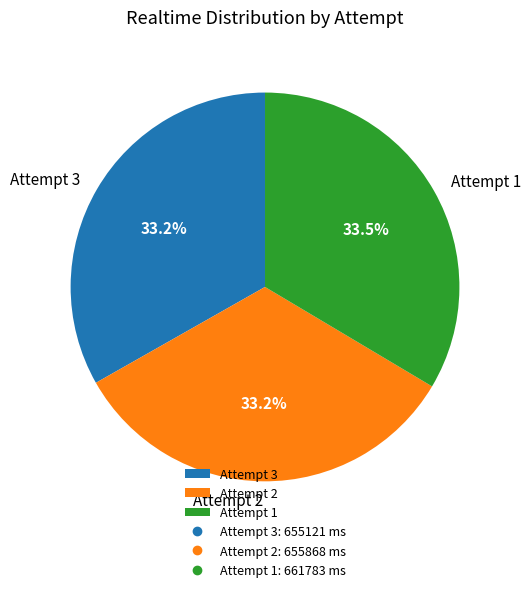

Does any single category account for the majority?

No